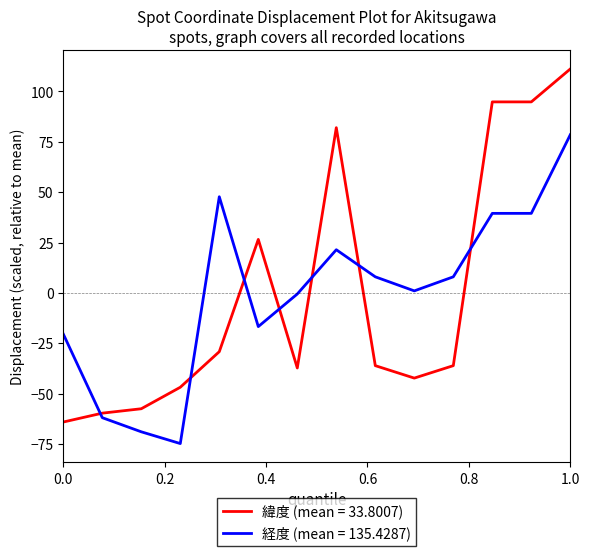

Which series has the largest range (max minus min)?

緯度 (mean = 33.8007)